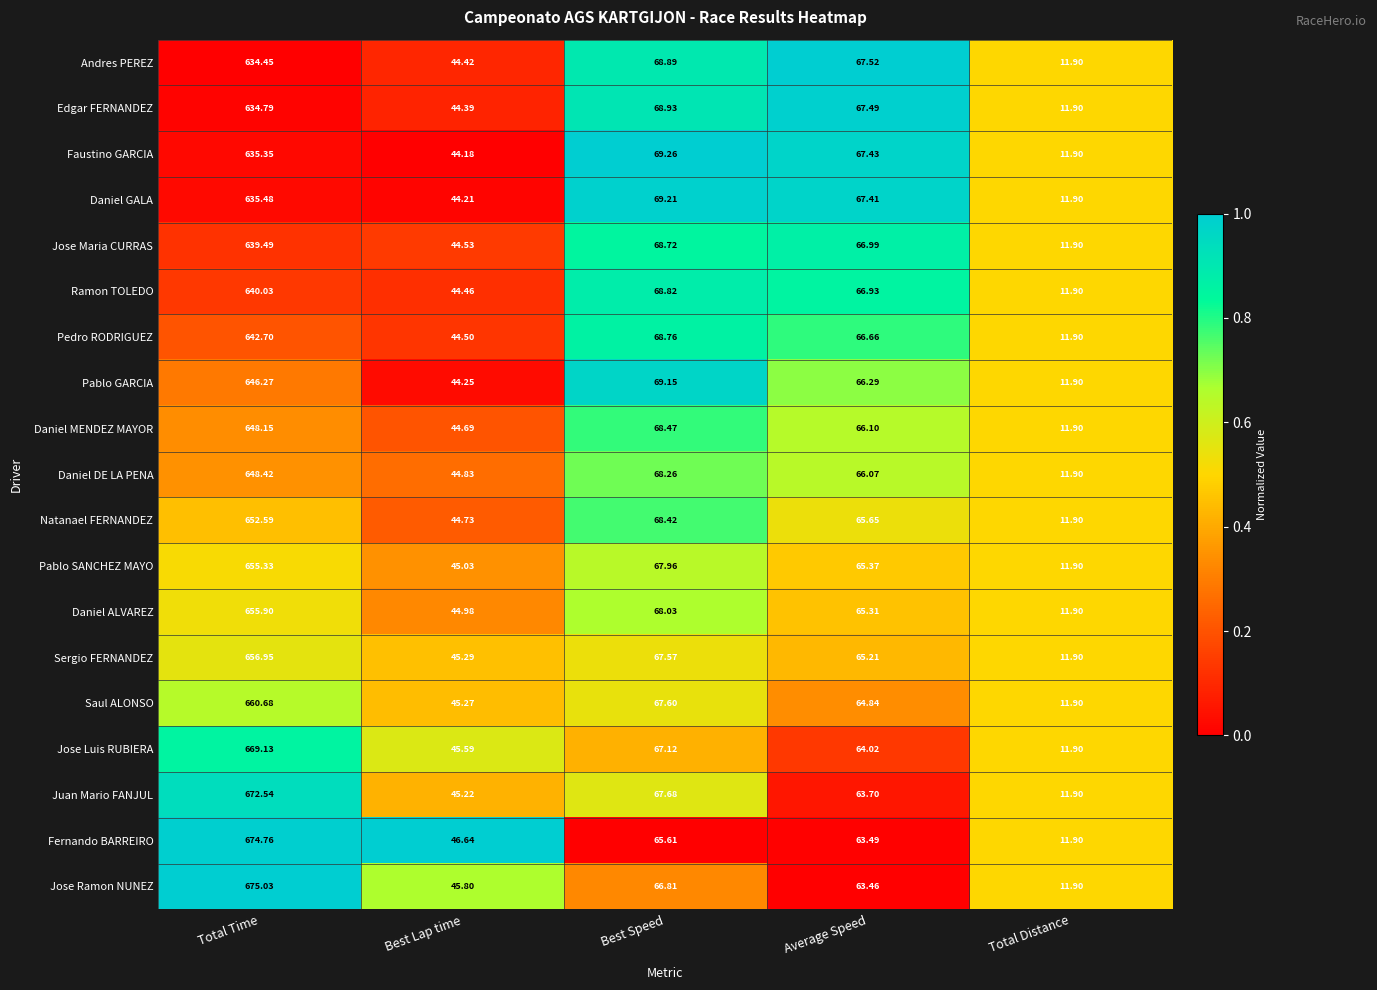

Which series has the widest spread of values?

Jose Ramon NUNEZ